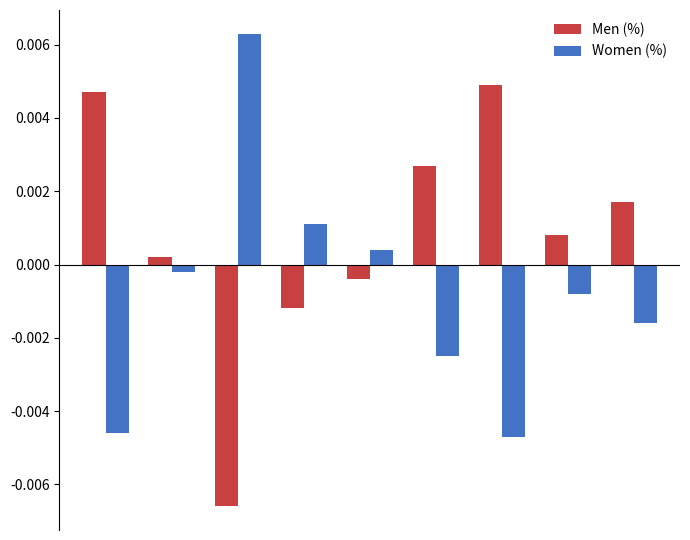

Rank the series by their average value, from highest to lowest.

Men (%), Women (%)